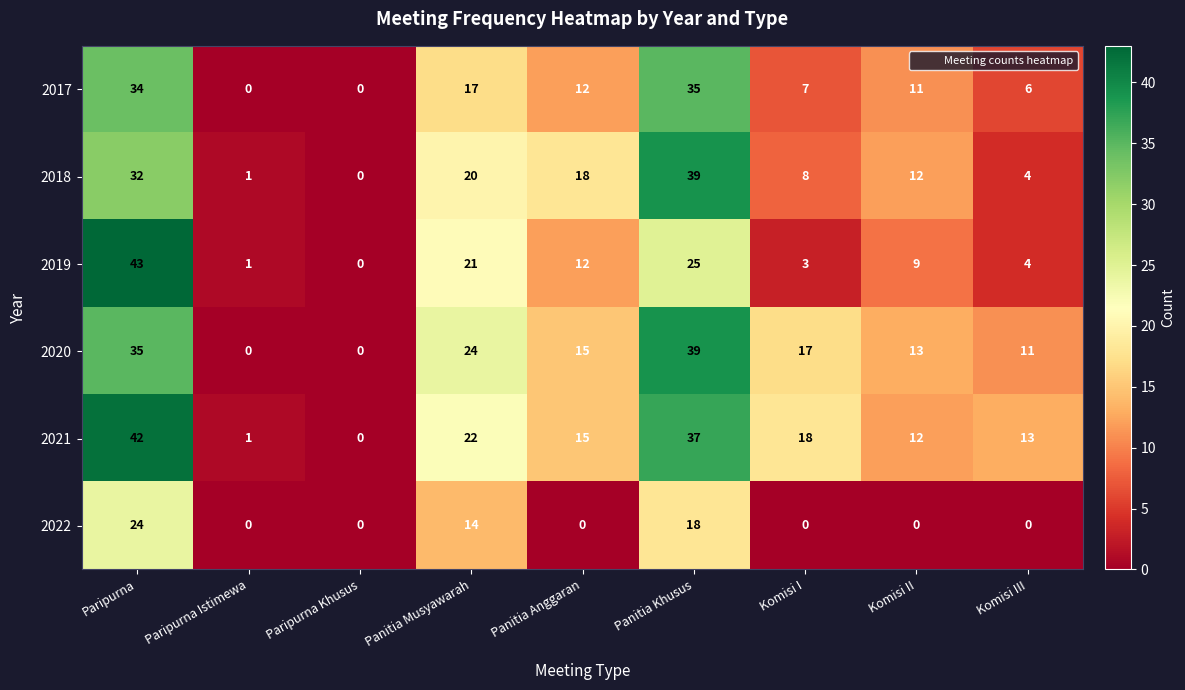

How many series are shown in this chart?

6